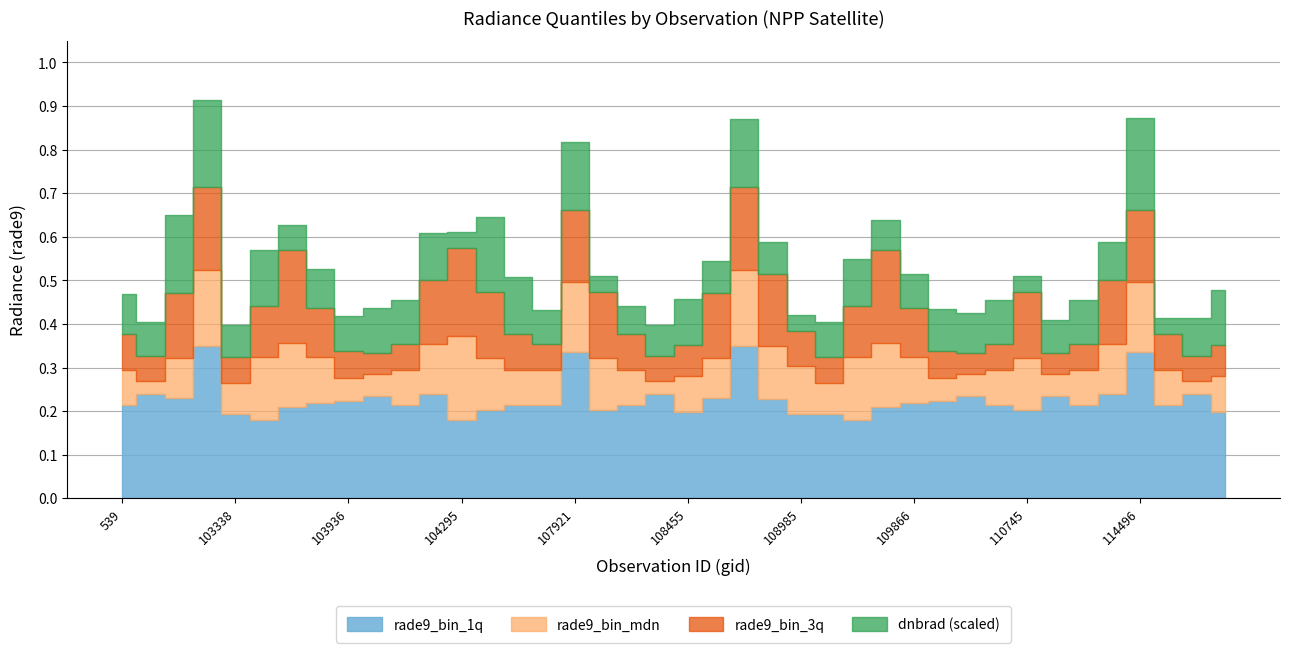

Is the value of dnbrad at 108103 greater than the value of rade9_bin_mdn at 114267?

No